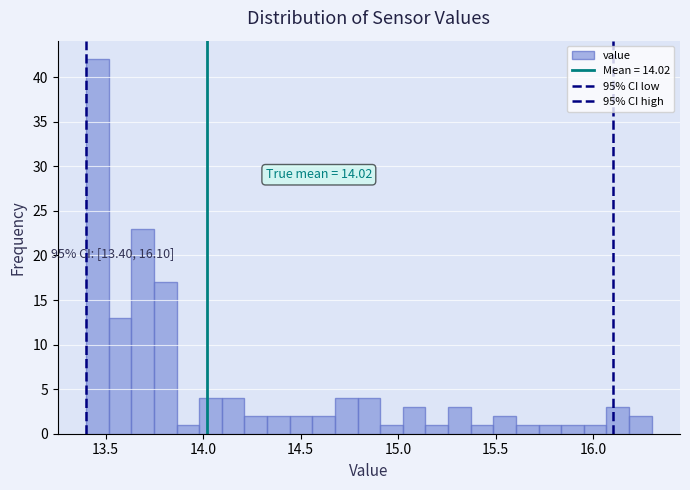

Around what value on the x-axis is the tallest bar? Give the approximate position of its centre, as read against the axis.

13.45